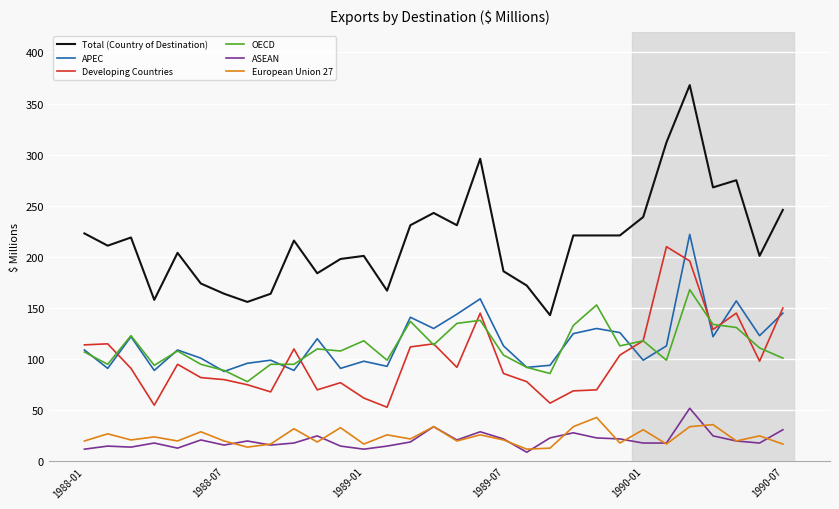

What is the maximum value for Developing Countries?

210